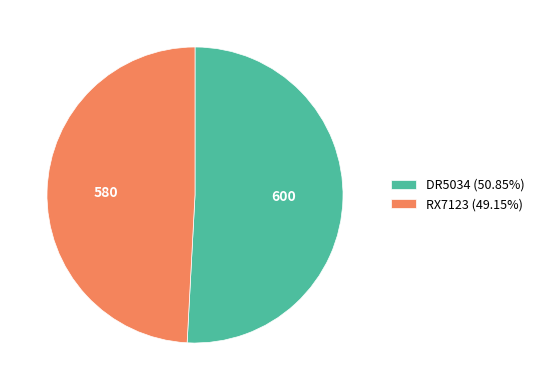

Is it true that RX7123 is 36% of the pie?

False